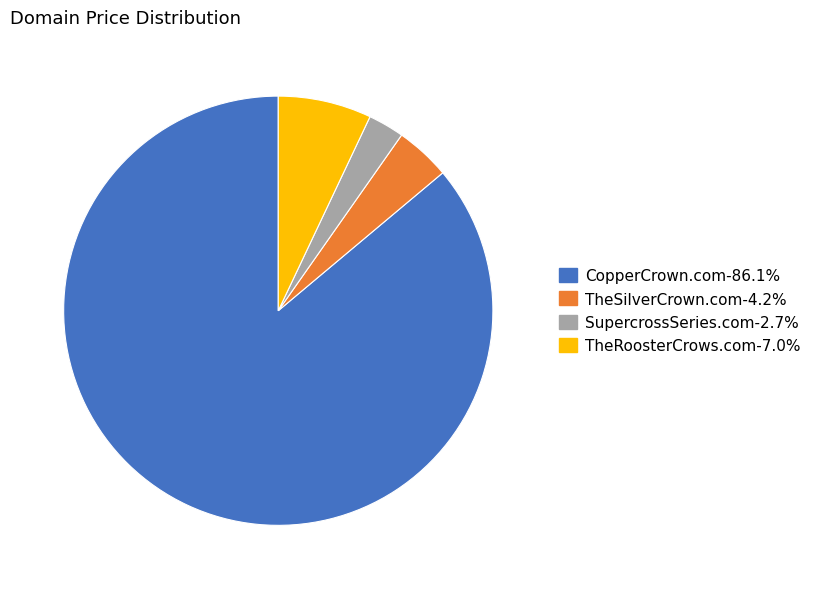

Which slice is the smallest?

SupercrossSeries.com